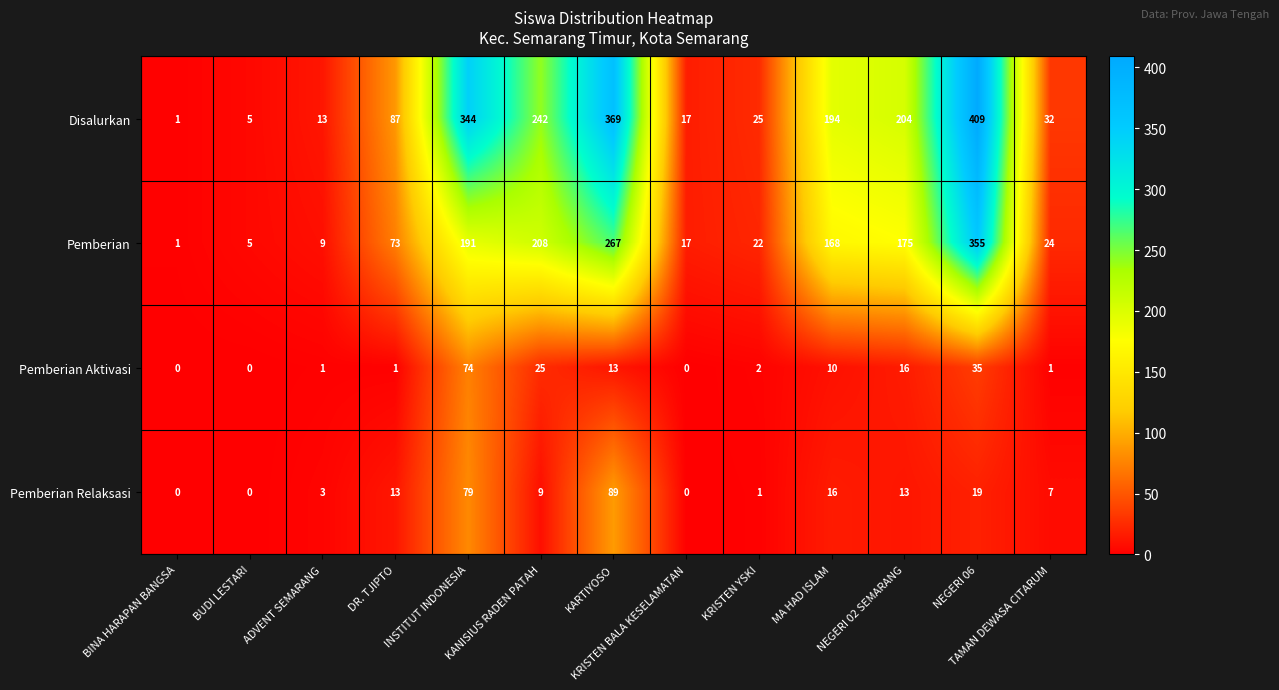

Between INSTITUT INDONESIA and KRISTEN YSKI, which series saw the biggest shift?

Disalurkan